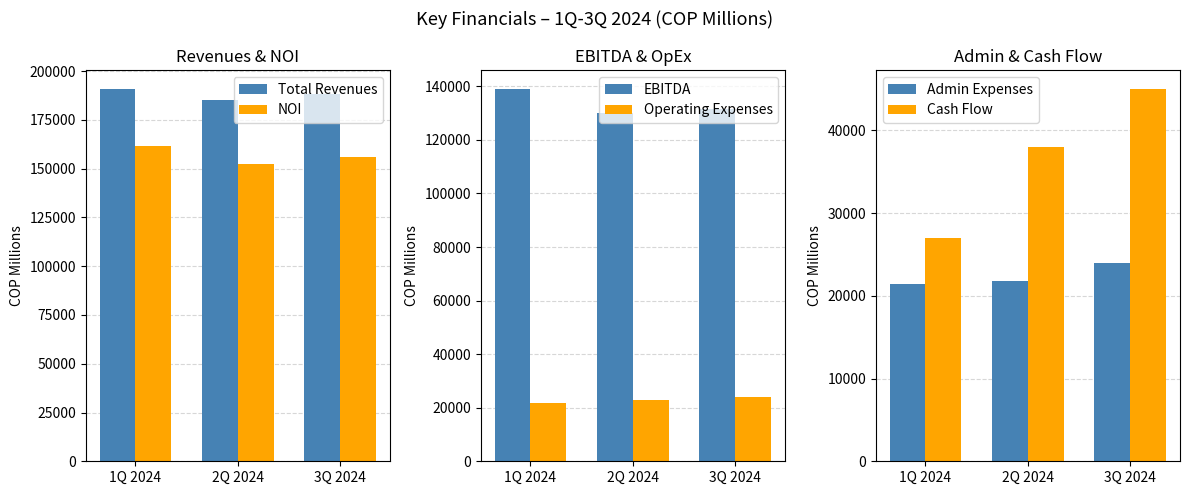

Rank the series by their maximum value, from lowest to highest.

Admin Expenses, Operating Expenses, Cash Flow, EBITDA, NOI, Total Revenues